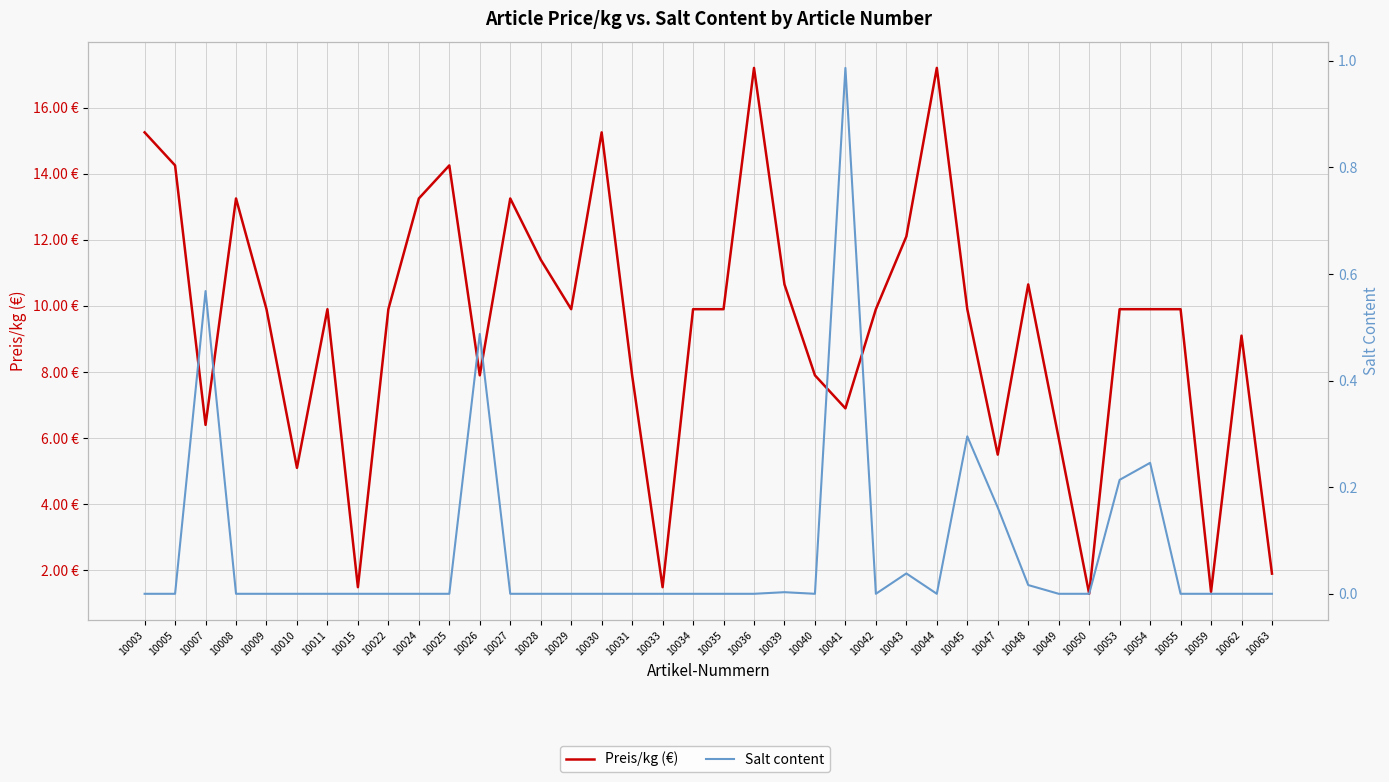

Reading left to right, extract all data points from this chart.

Preis/kg (€): 15.2	14.2	6.4	13.2	9.9	5.1	9.9	1.5	9.9	13.2	14.2	7.9	13.2	11.4	9.9	15.2	7.9	1.5	9.9	9.9	17.2	10.7	7.9	6.9	9.9	12.1	17.2	9.9	5.5	10.7	6.0	1.3	9.9	9.9	9.9	1.4	9.1	1.9
Salt content: 0.0	0.0	0.6	0.0	0.0	0.0	0.0	0.0	0.0	0.0	0.0	0.5	0.0	0.0	0.0	0.0	0.0	0.0	0.0	0.0	0.0	0.0	0.0	1.0	0.0	0.0	0.0	0.3	0.2	0.0	0.0	0.0	0.2	0.2	0.0	0.0	0.0	0.0